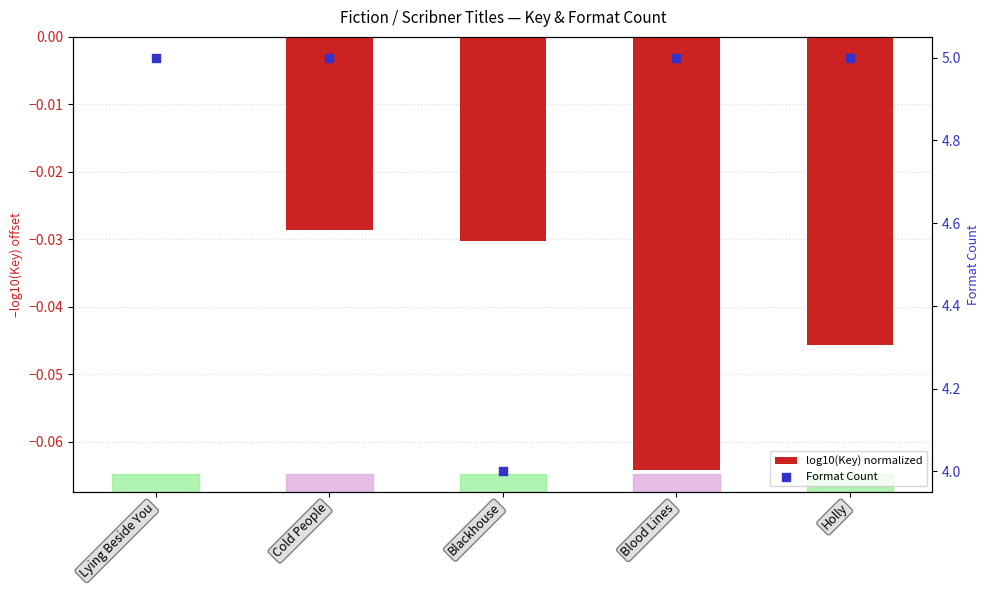

Is the value of log10(Key) normalized at Blackhouse greater than the value of Format Count at Lying Beside You?

No